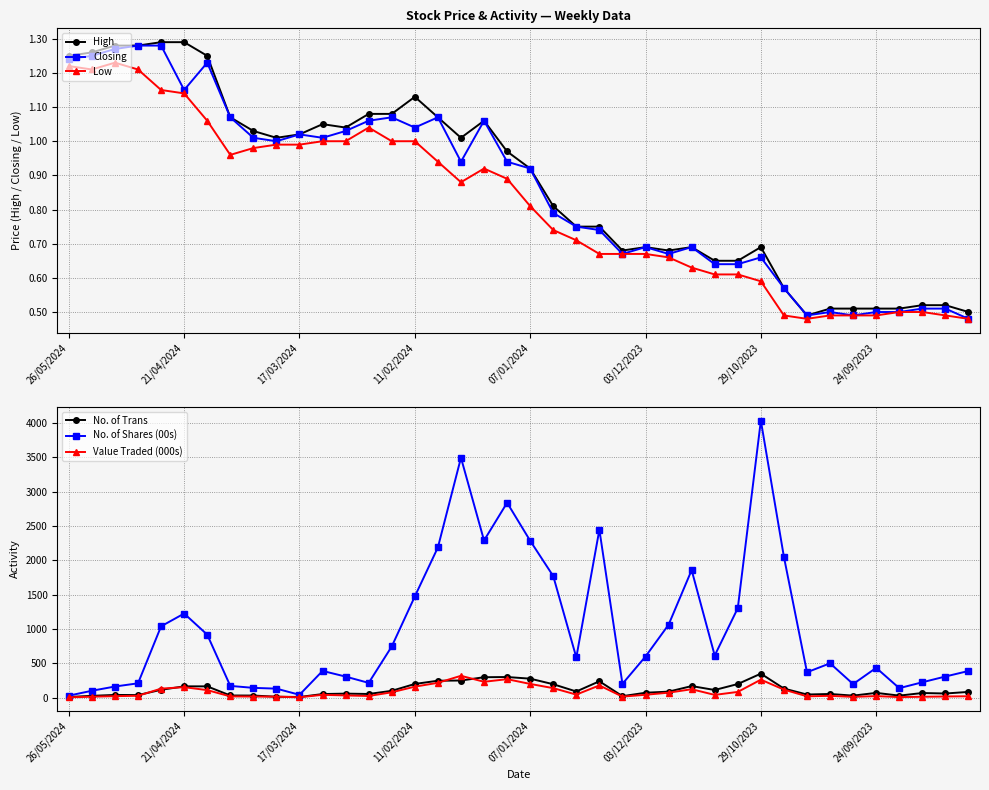

What is the highest value of the No. of Shares (00s) series?

4032.9